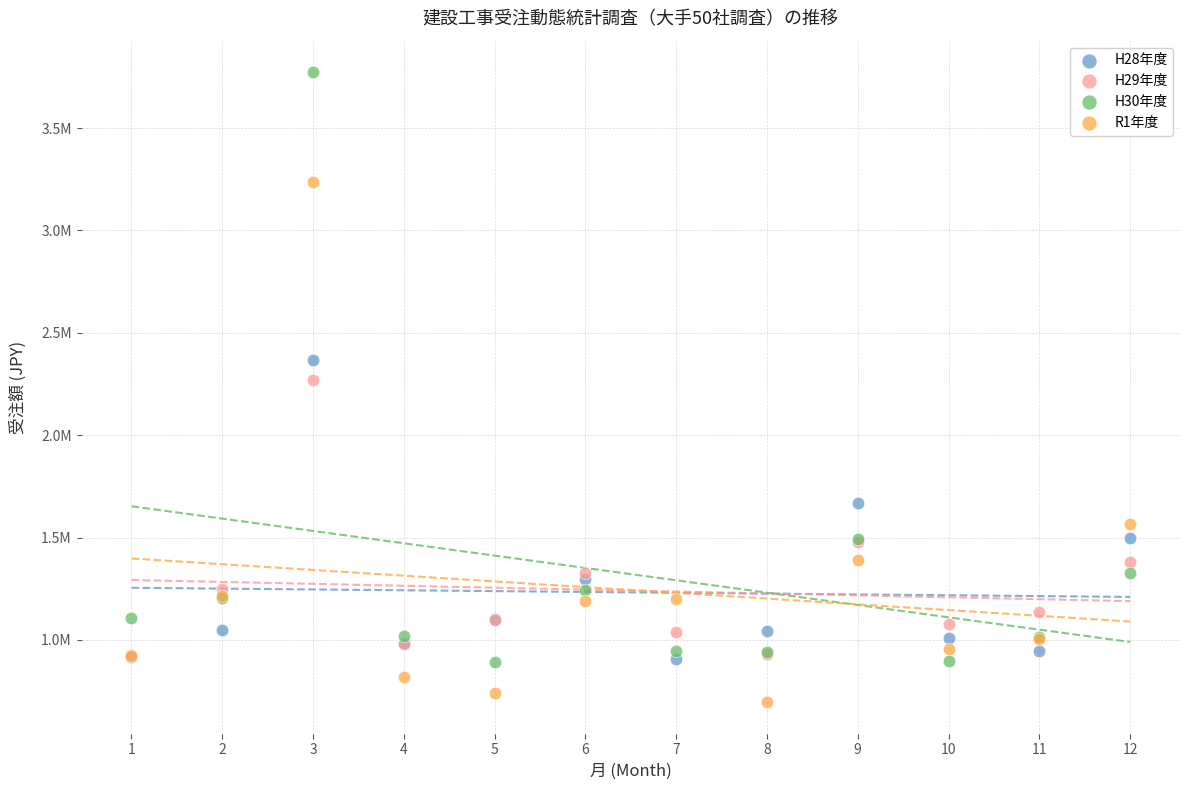

What are all the series names shown in the legend?

H28年度, H29年度, H30年度, R1年度